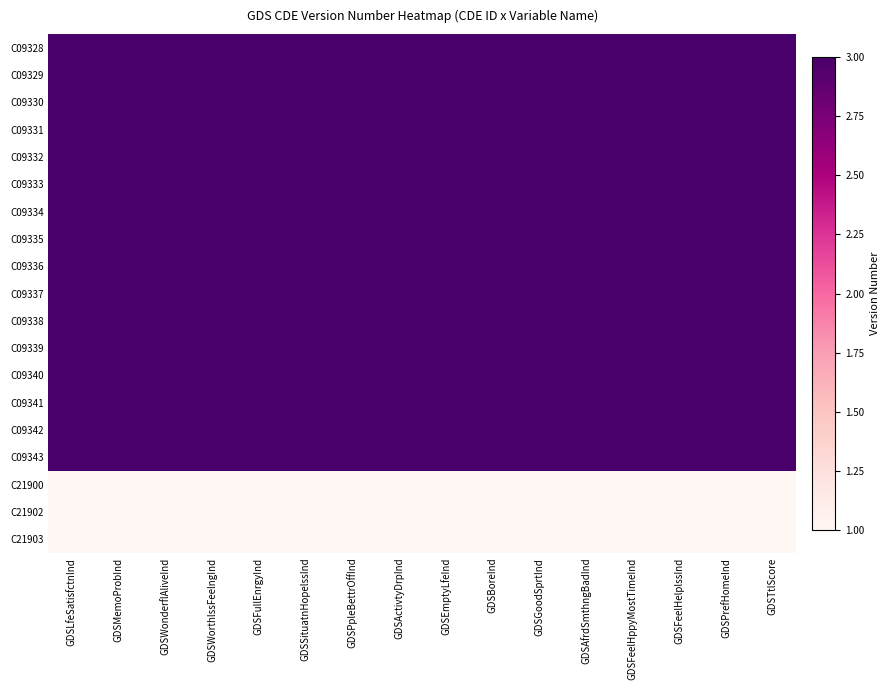

At which category does the chart reach its minimum across all series?

GDSLfeSatisfctnInd